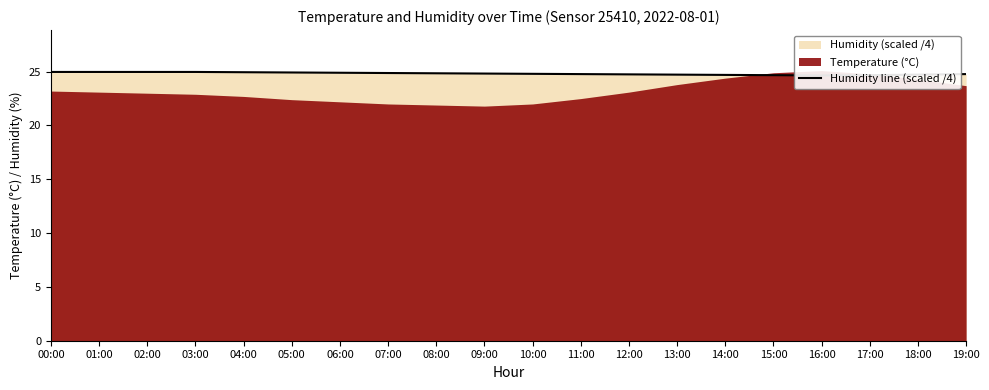

The chart shows a value of 24.7 at 18:00. True or false?

True